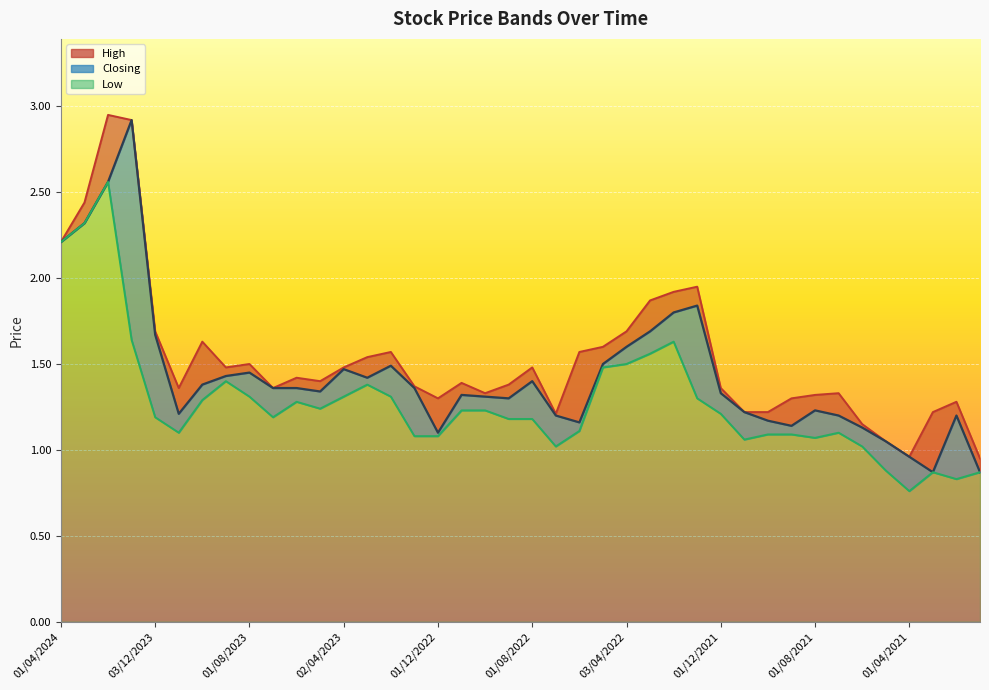

What is the approximate value of Low at 01/03/2023?

1.4